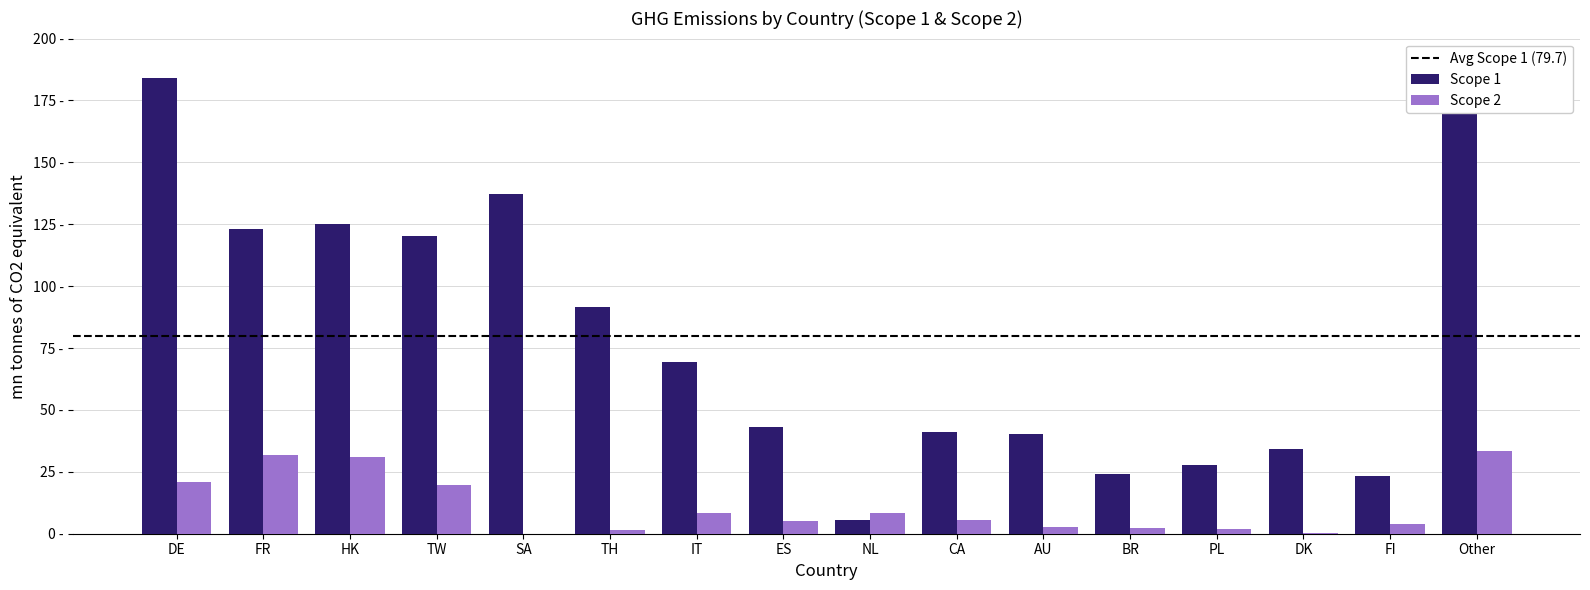

Which series has the largest total across all categories?

Scope 1